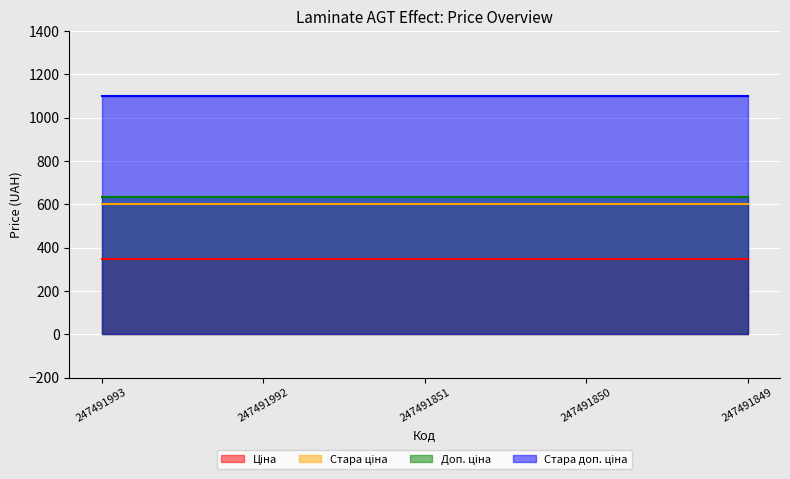

What is the average value of the Стара доп. ціна series?

1100.0